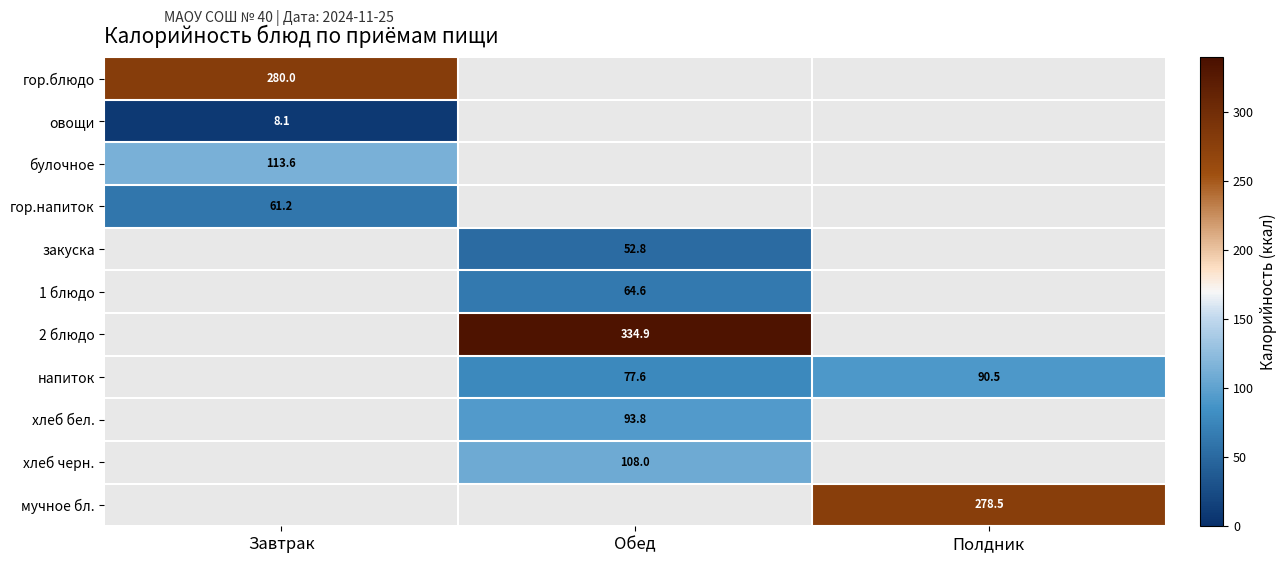

At how many categories does at least one series exceed 122?

3